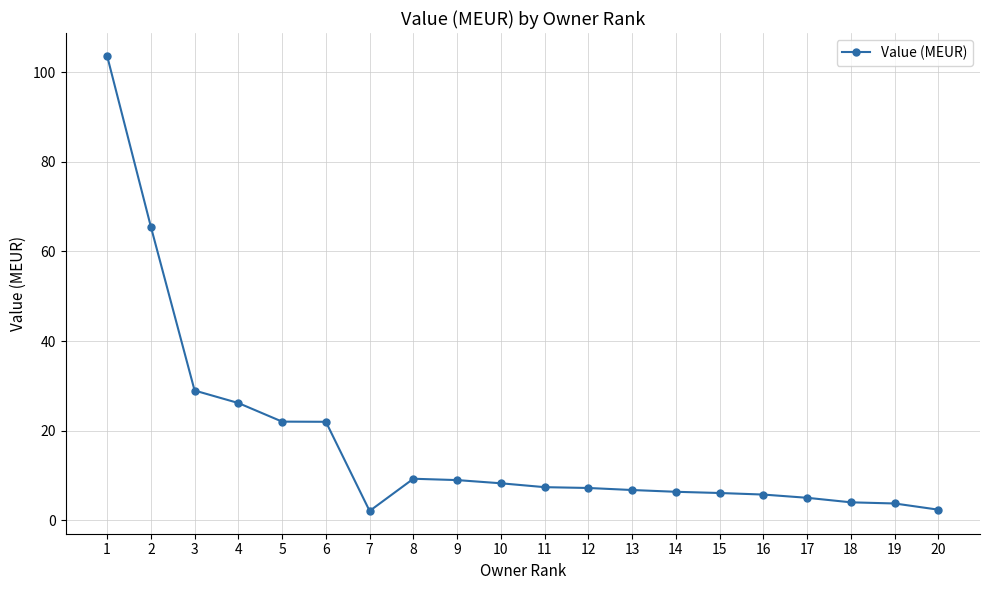

What is the ratio of the value at 16 to the value at 9?

0.6